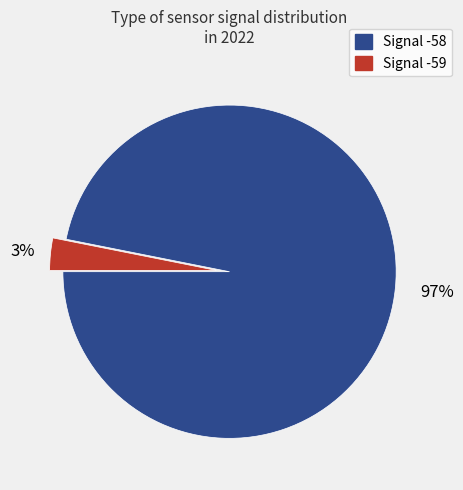

Between Signal -58 and Signal -59, which is larger?

Signal -58